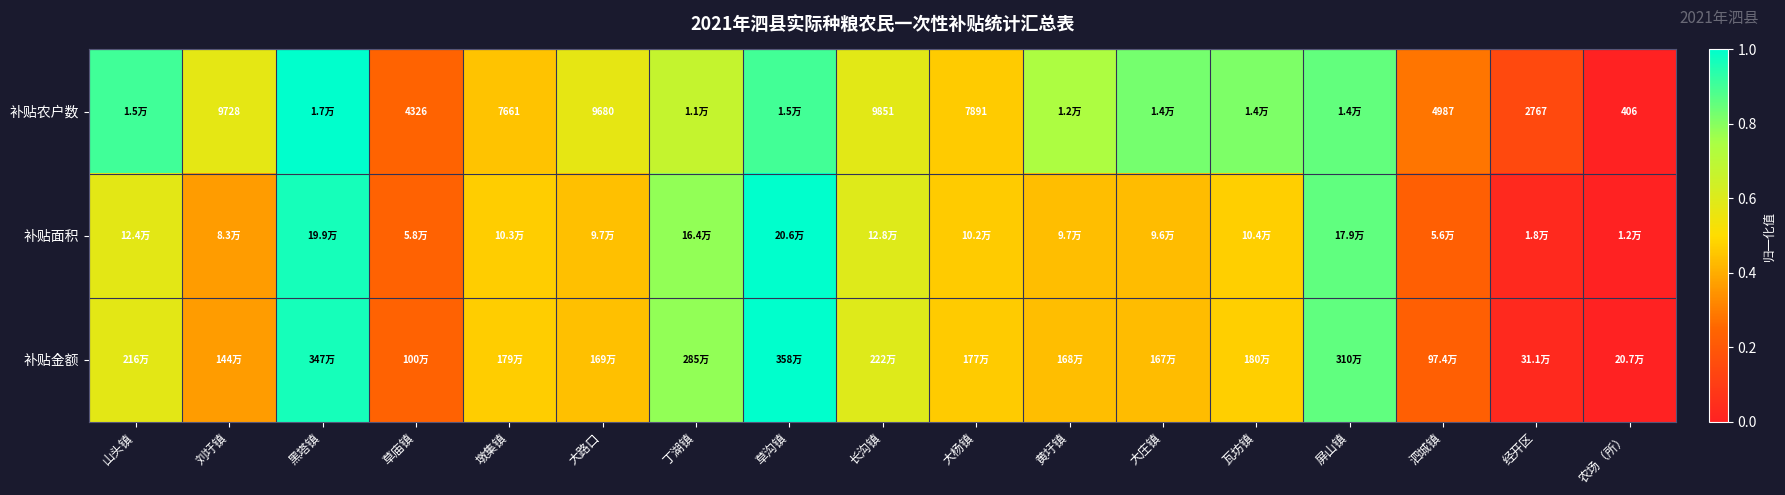

What is the difference between the highest and lowest values at 大庄镇?

0.4